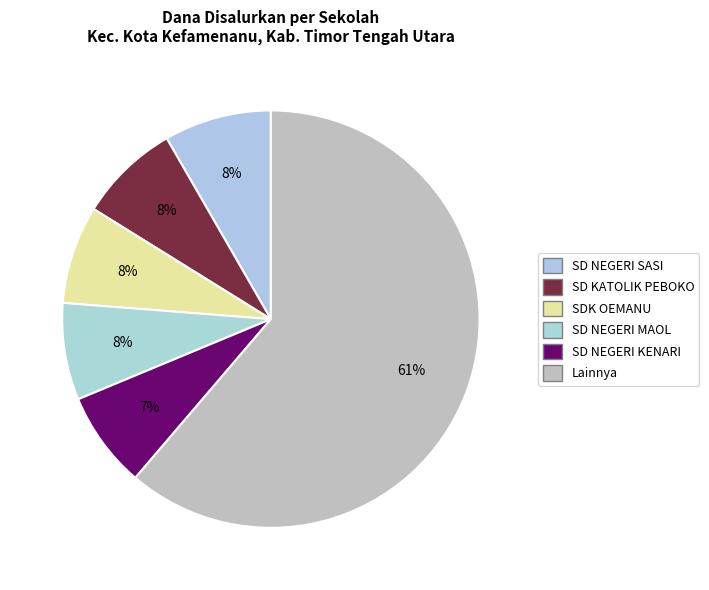

How many segments does this pie chart have?

6